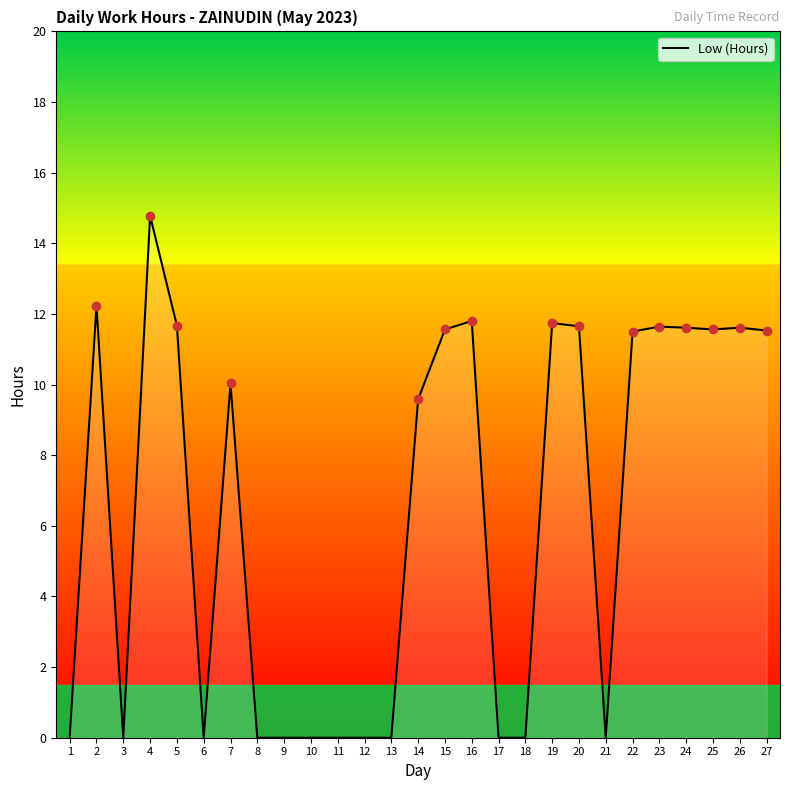

At which label is the value closest to 7?

14